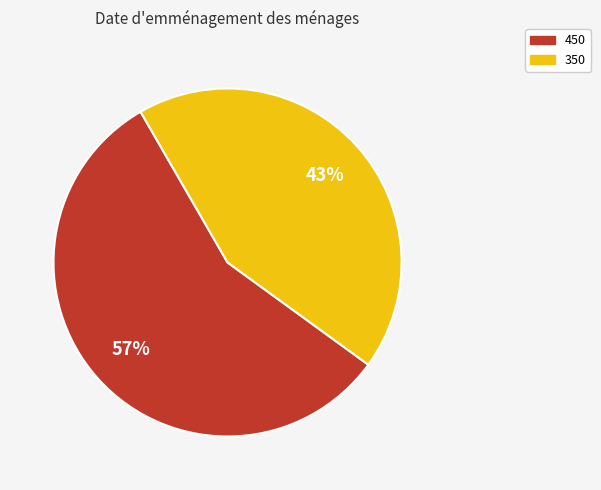

What percentage is the 350 slice, to the nearest percent?

43%